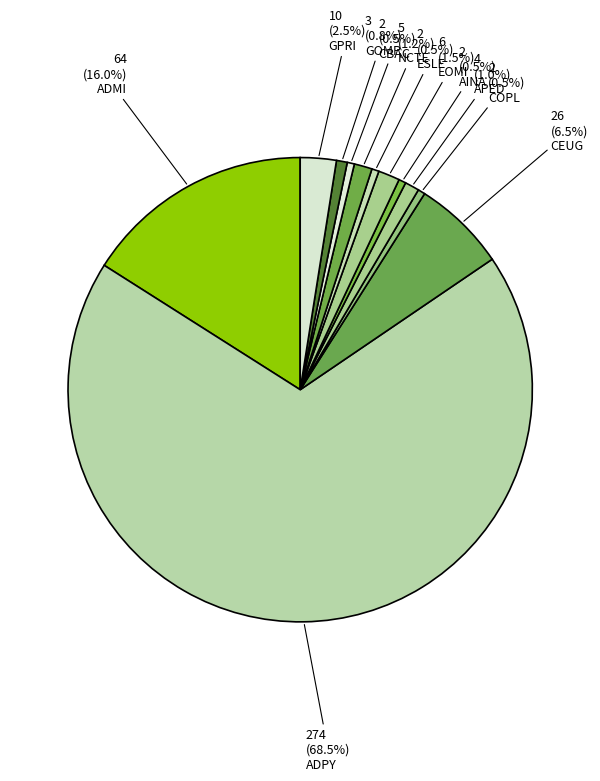

What is the ratio of the value at COPL to the value at APED?

0.5